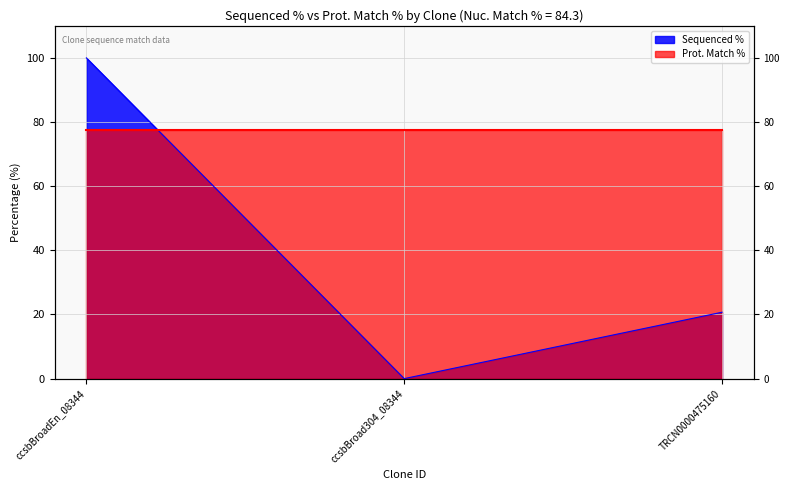

Where does the data first go above 20?

ccsbBroadEn_08344